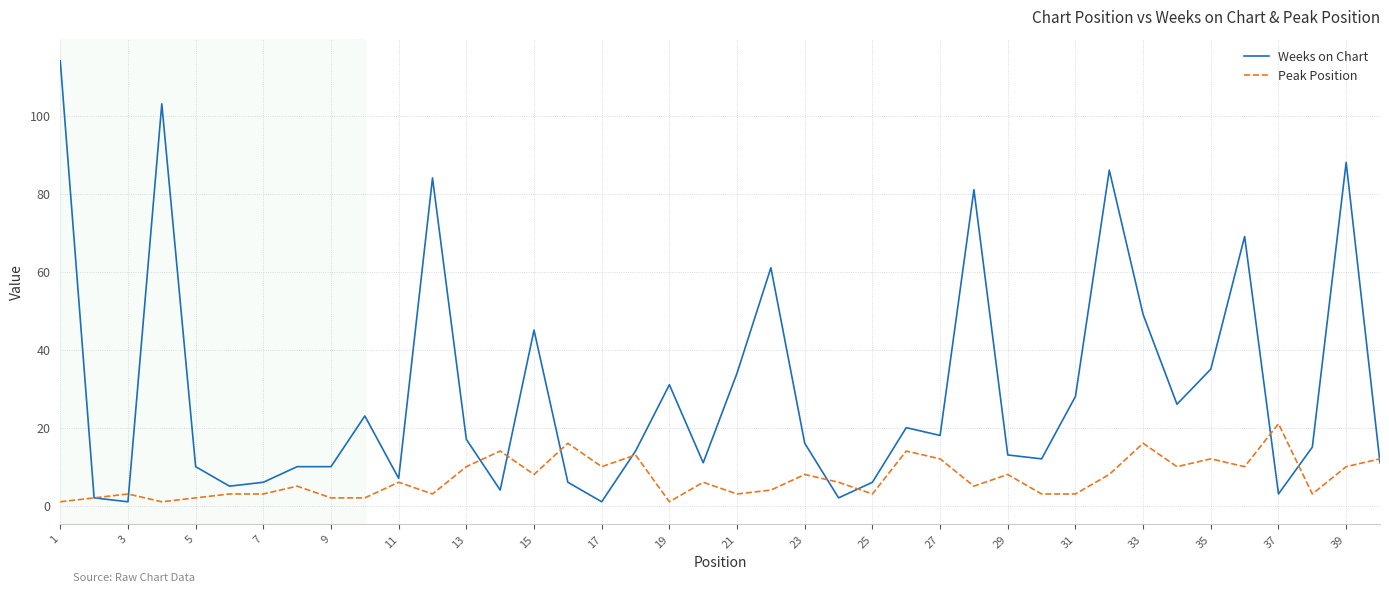

Which series has the largest range (max minus min)?

Weeks on Chart